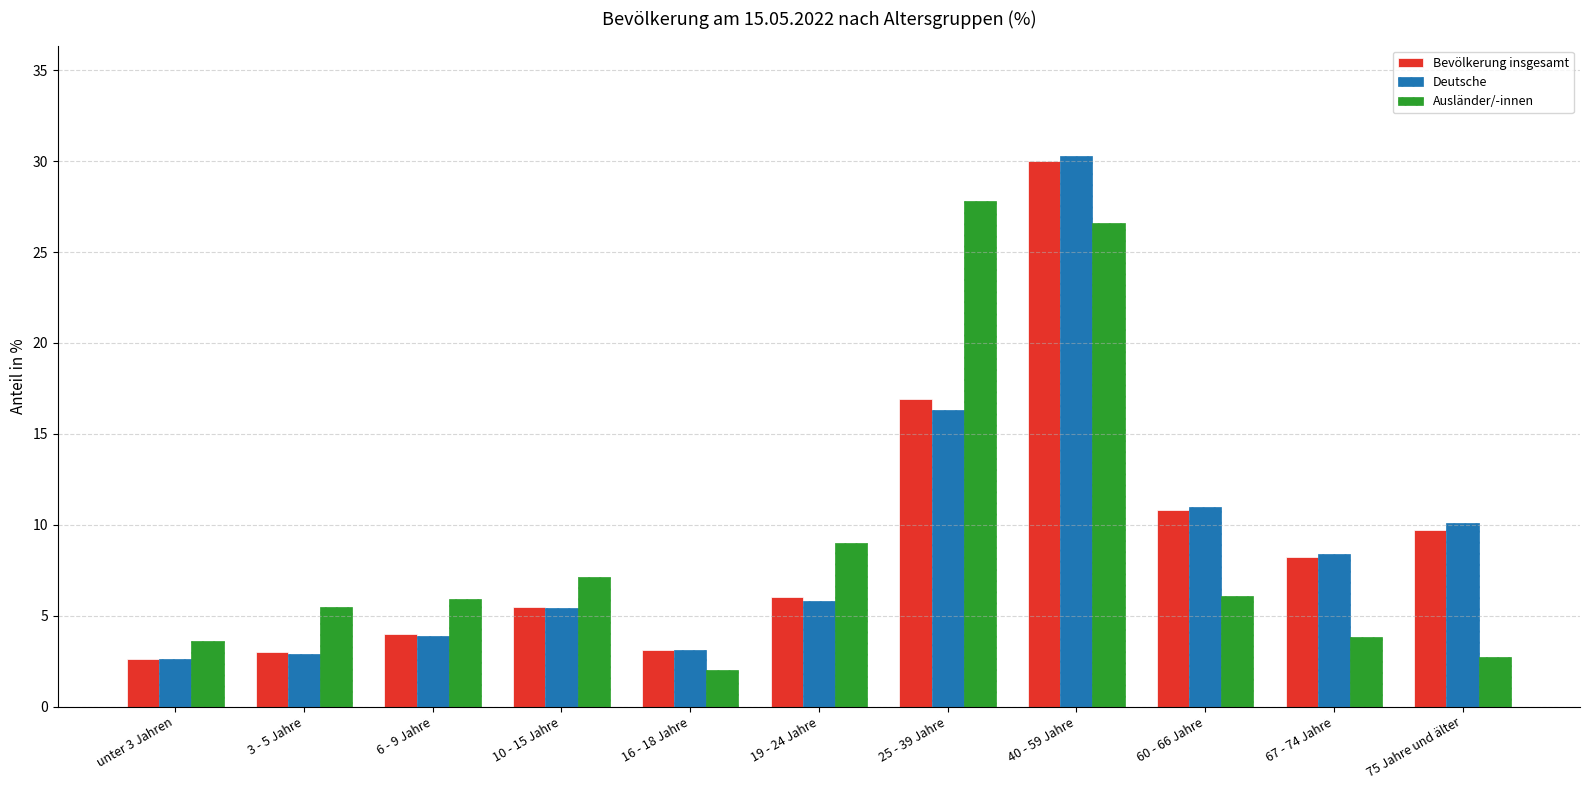

What is the maximum value for Deutsche?

30.3